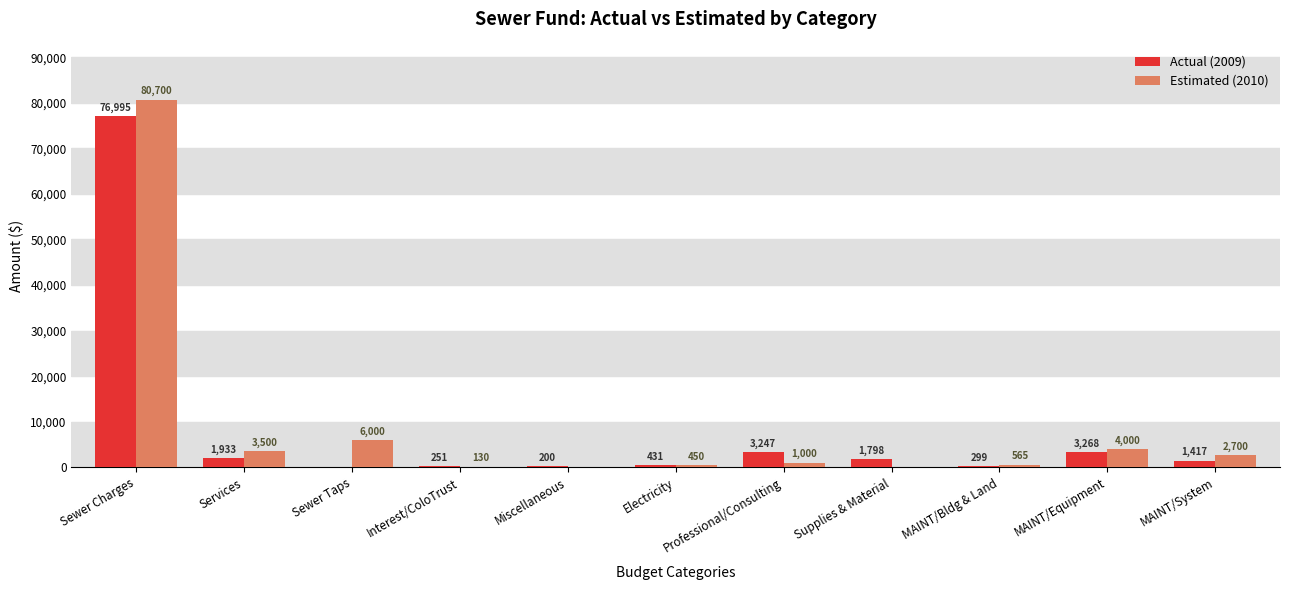

What are all the series names shown in the legend?

Actual (2009), Estimated (2010)